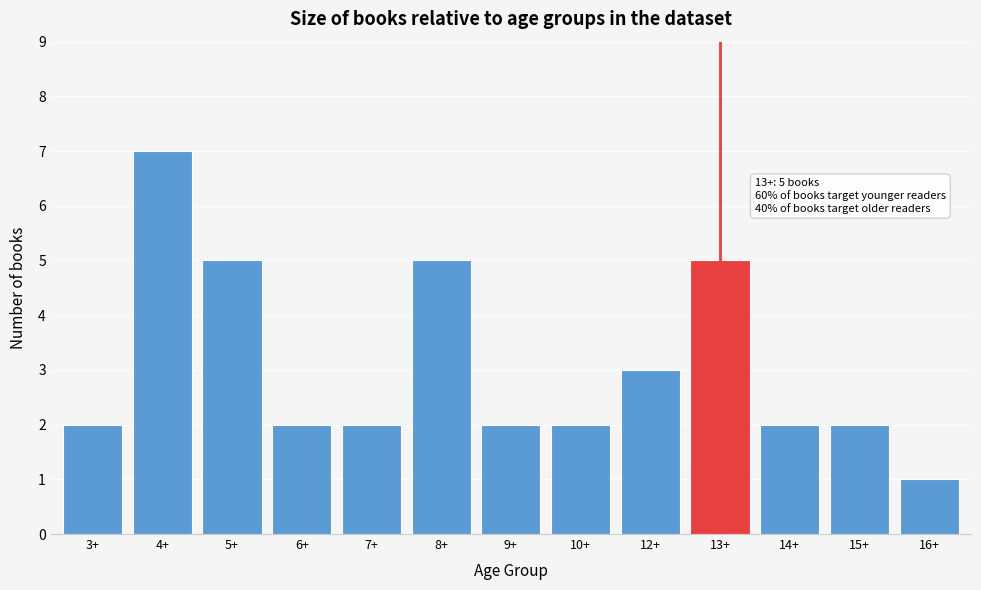

Reading left to right, what are all the values shown in this chart?

2	7	5	2	2	5	2	2	3	5	2	2	1